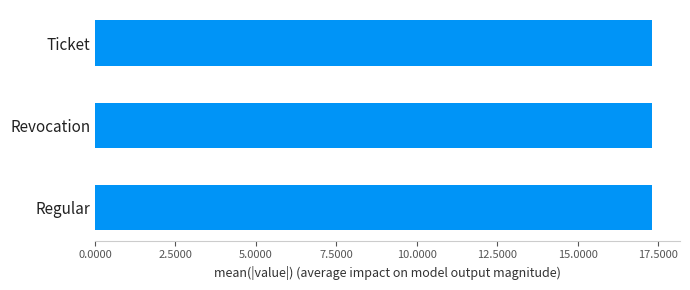

What is the average value?

17.3